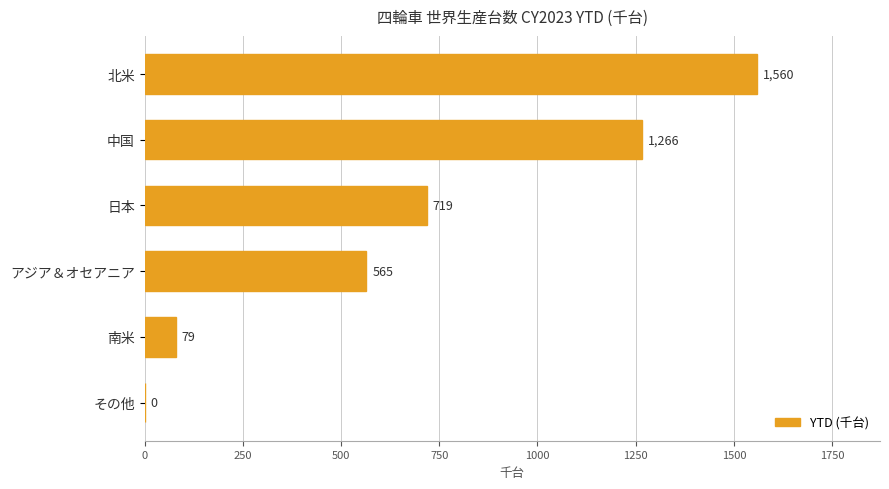

Is it true that the value at 日本 is 996.6?

False